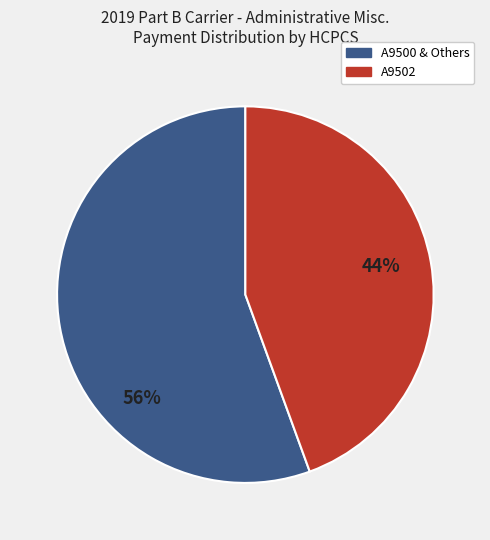

To the nearest percent, what is the combined percentage of A9502 and A9500 & Others?

100%